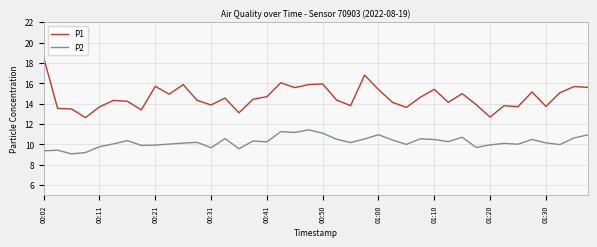

Rank the series by their average value, from highest to lowest.

P1, P2